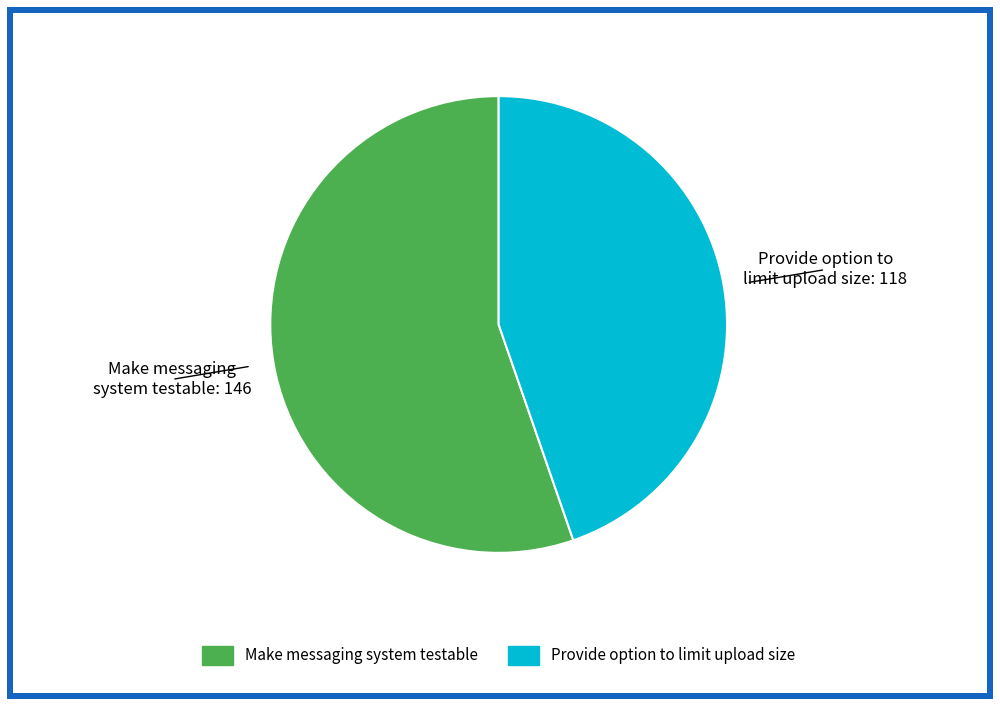

What is the ratio of the value at Provide option to limit upload size to the value at Make messaging system testable?

0.8